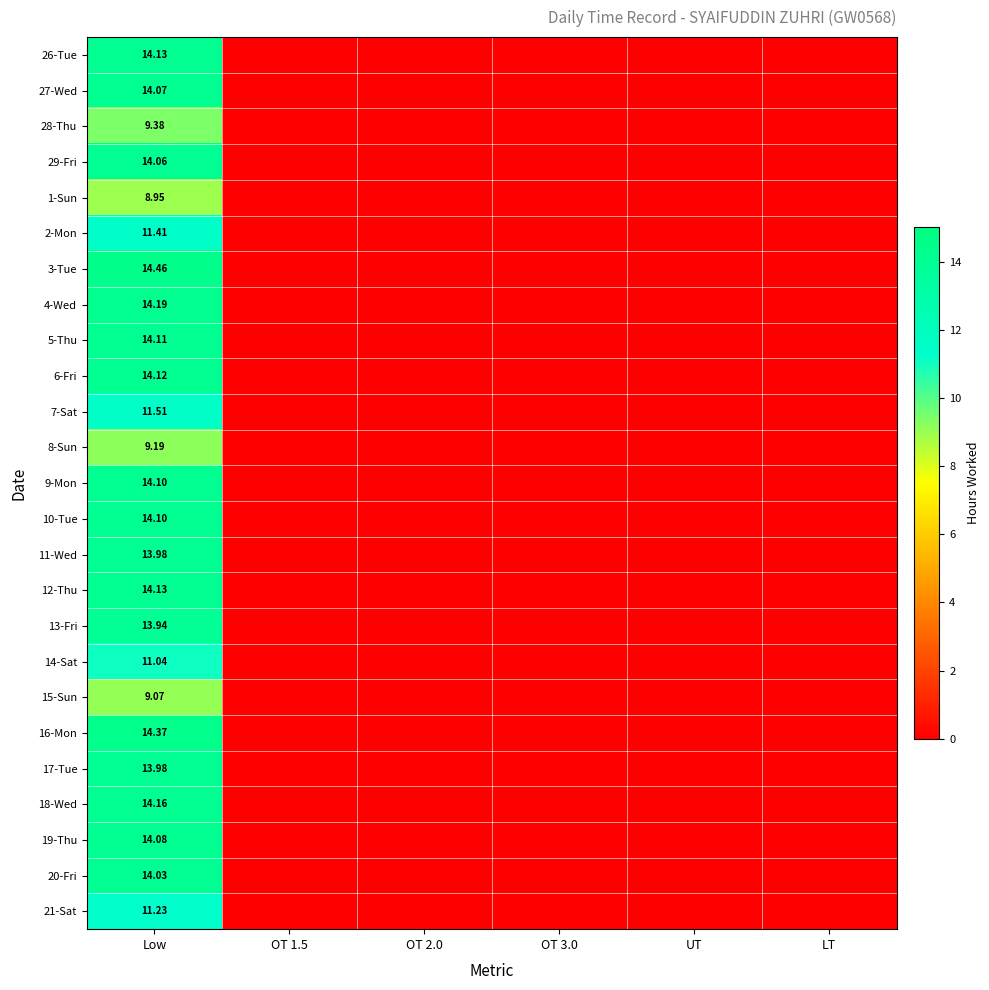

What is the maximum value shown in the chart?

14.5